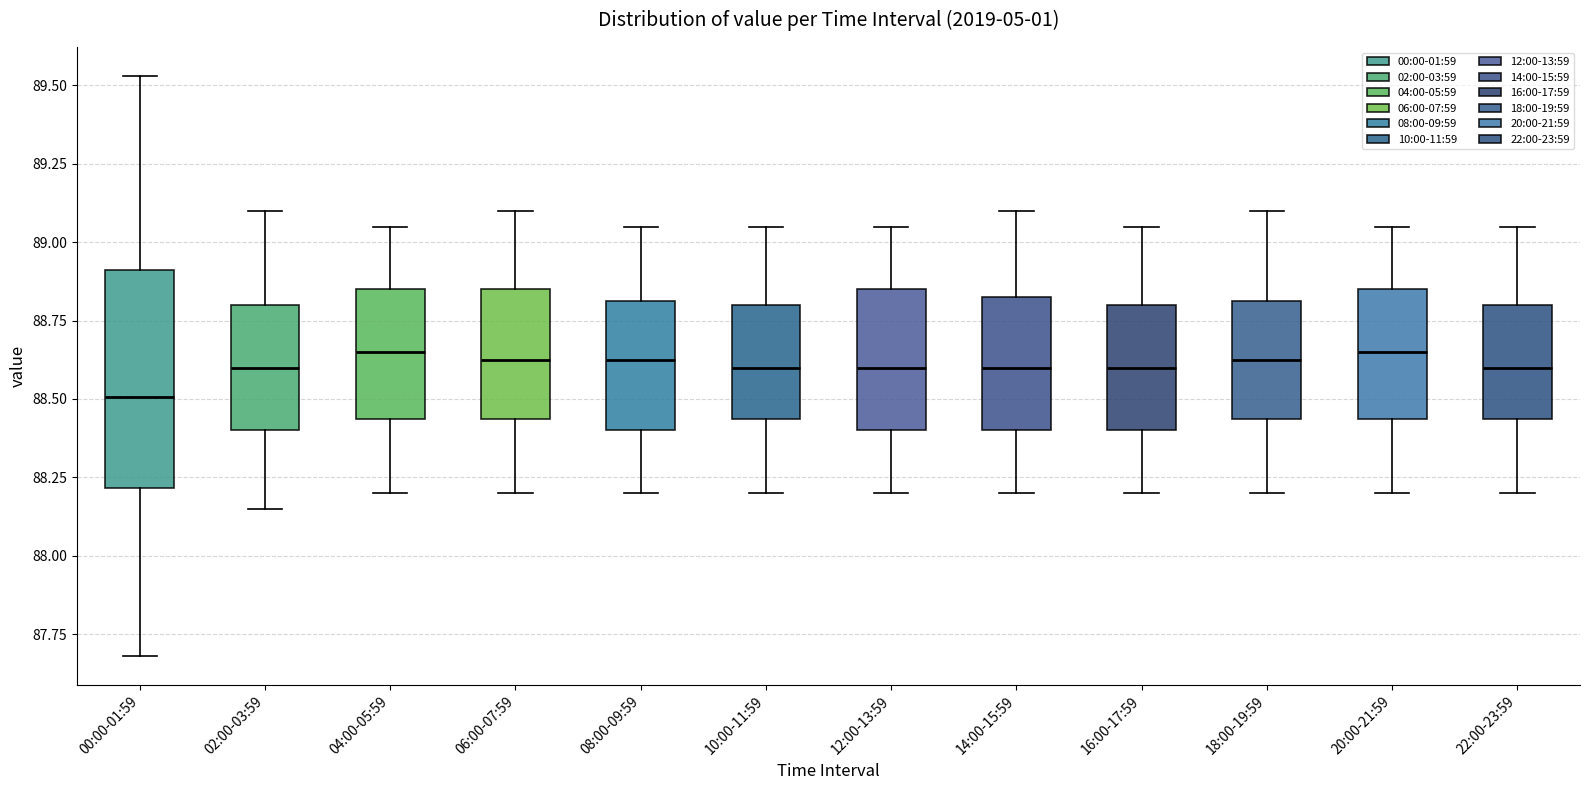

Which box's median line is the lowest?

00:00-01:59